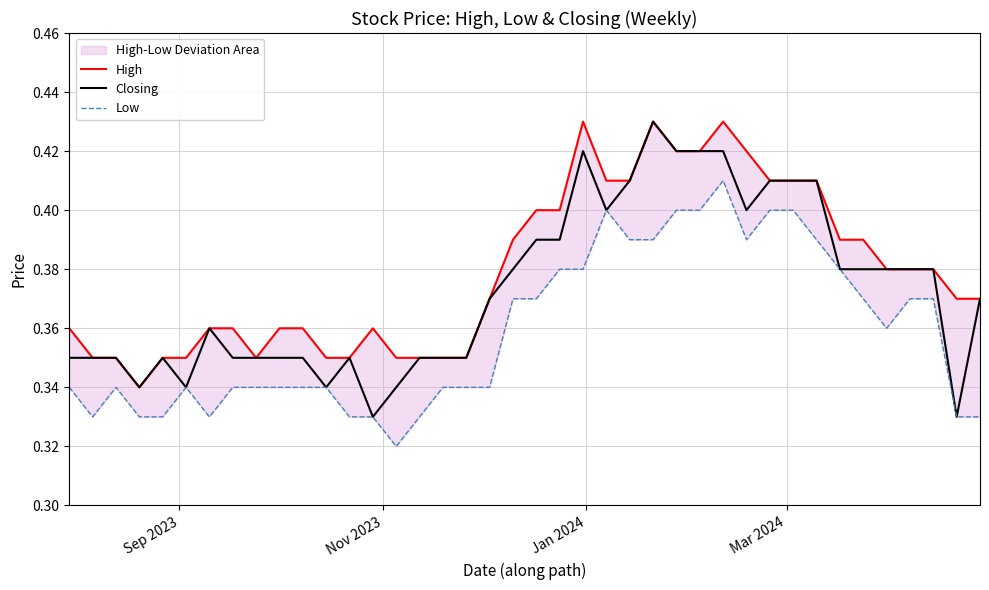

Is this an area chart (filled region under the line)?

No